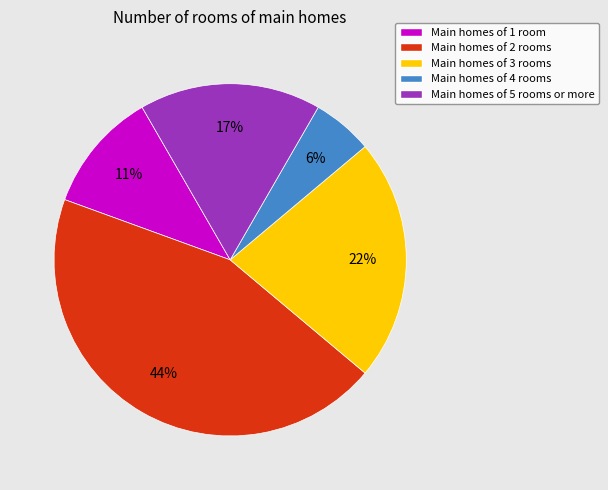

Count the number of slices in the pie.

5